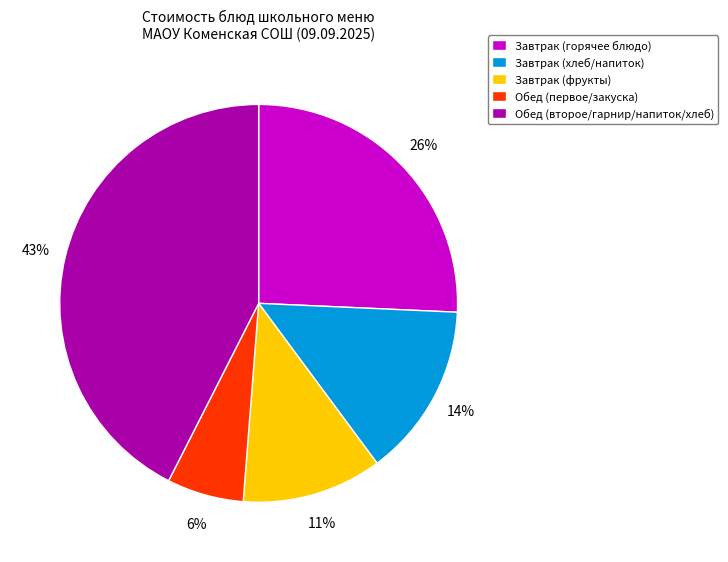

Which category has the biggest portion of the pie?

Обед (второе/гарнир/напиток/хлеб)